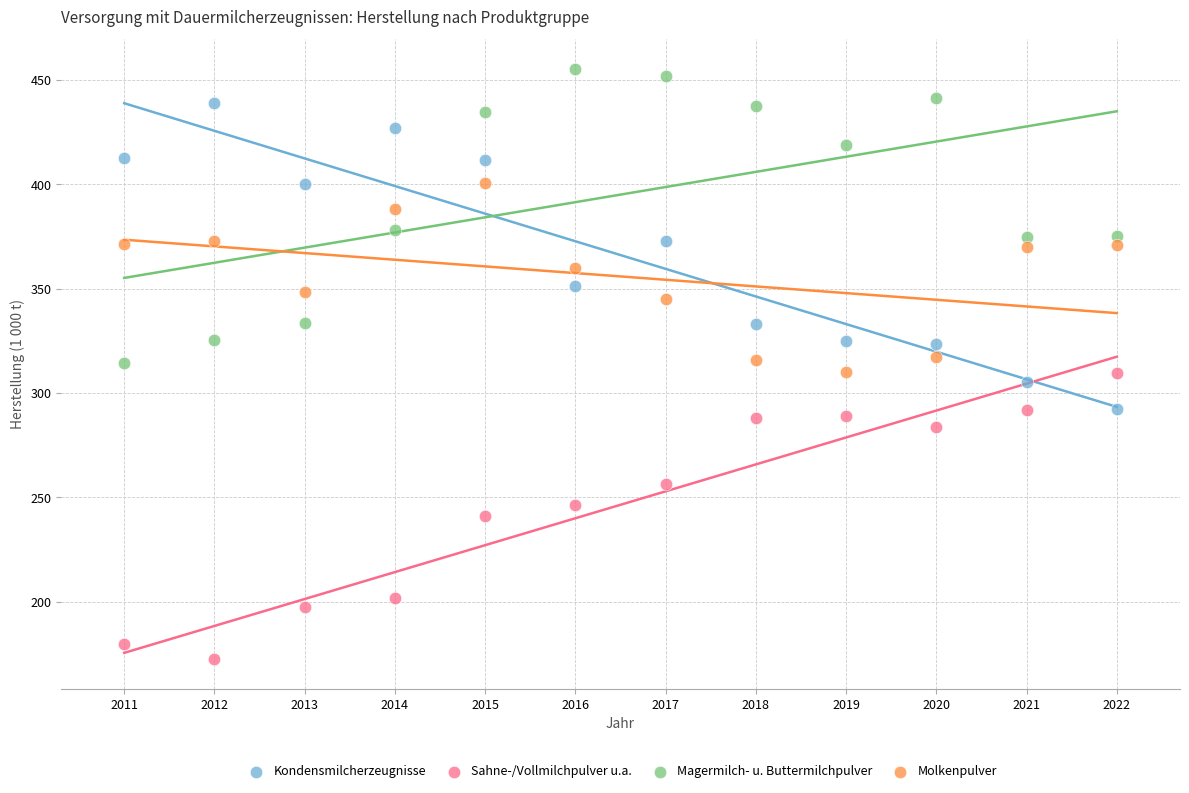

Across all data points, what is the range of Y values (max minus min)?

282.9